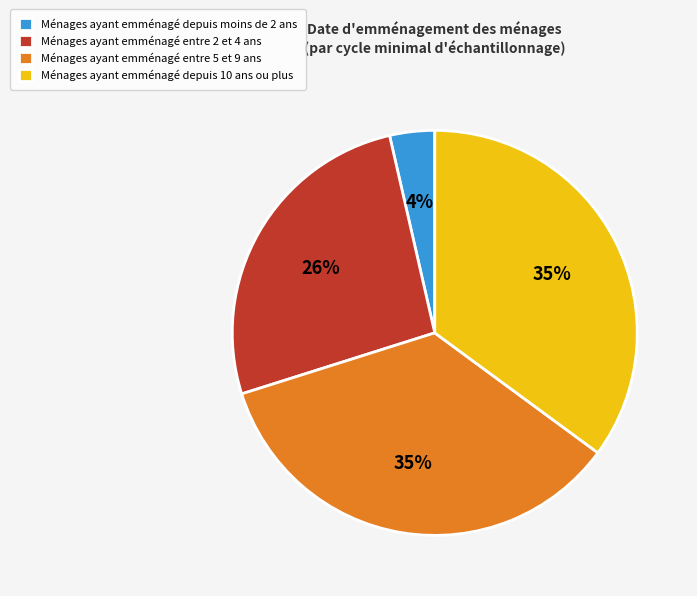

To the nearest percent, what is the combined percentage of Ménages ayant emménagé entre 5 et 9 ans and Ménages ayant emménagé entre 2 et 4 ans?

61%